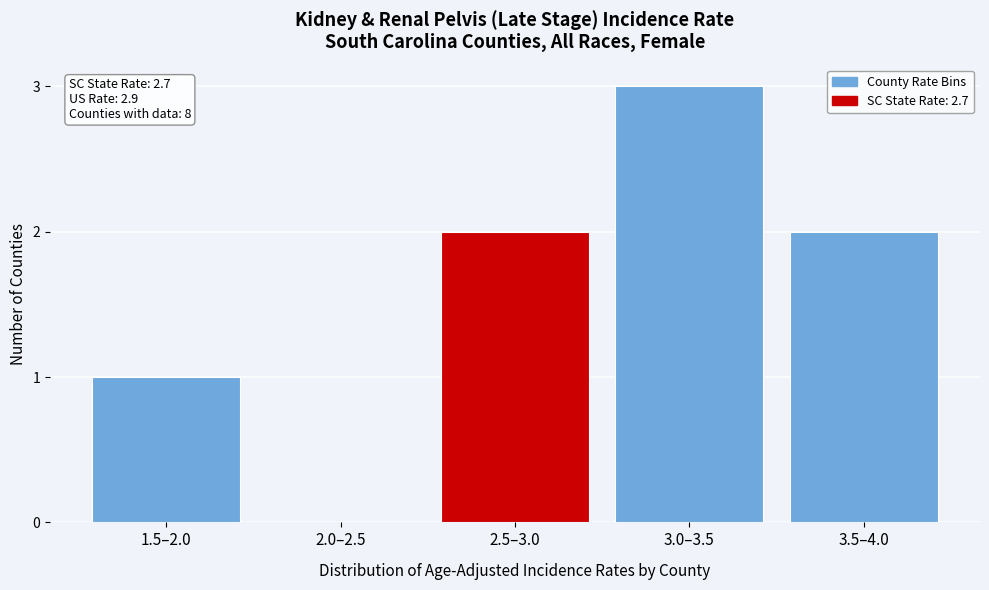

Reading right to left, extract all data points from this chart.

3.5–4.0=2	3.0–3.5=3	2.5–3.0=2	2.0–2.5=0	1.5–2.0=1